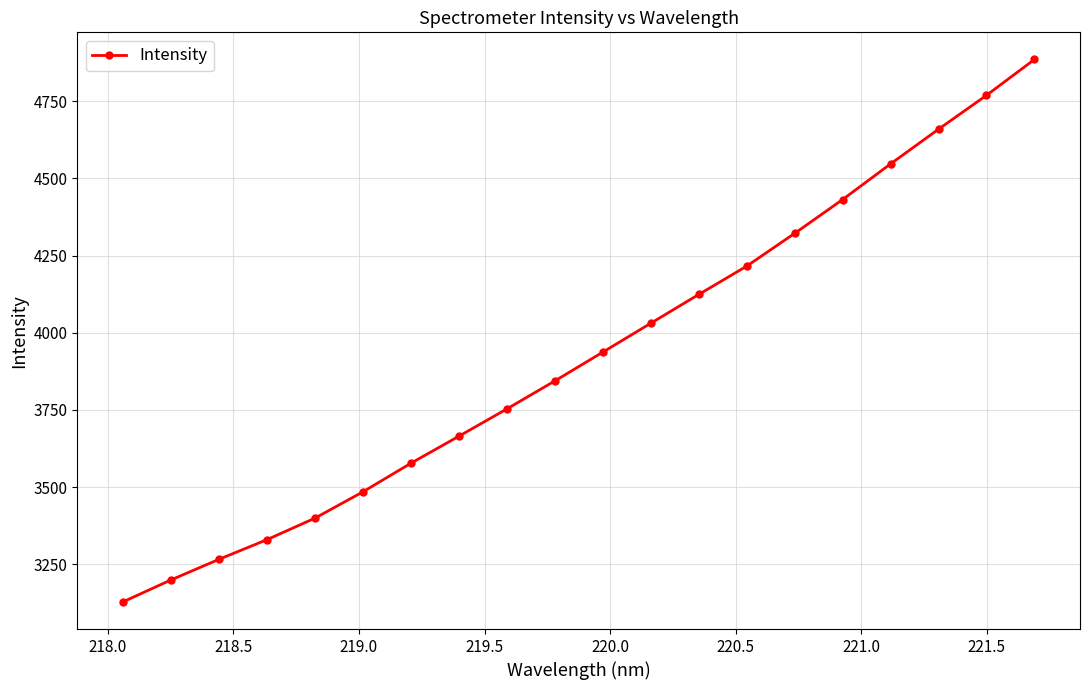

What is the greatest value displayed?

4884.7